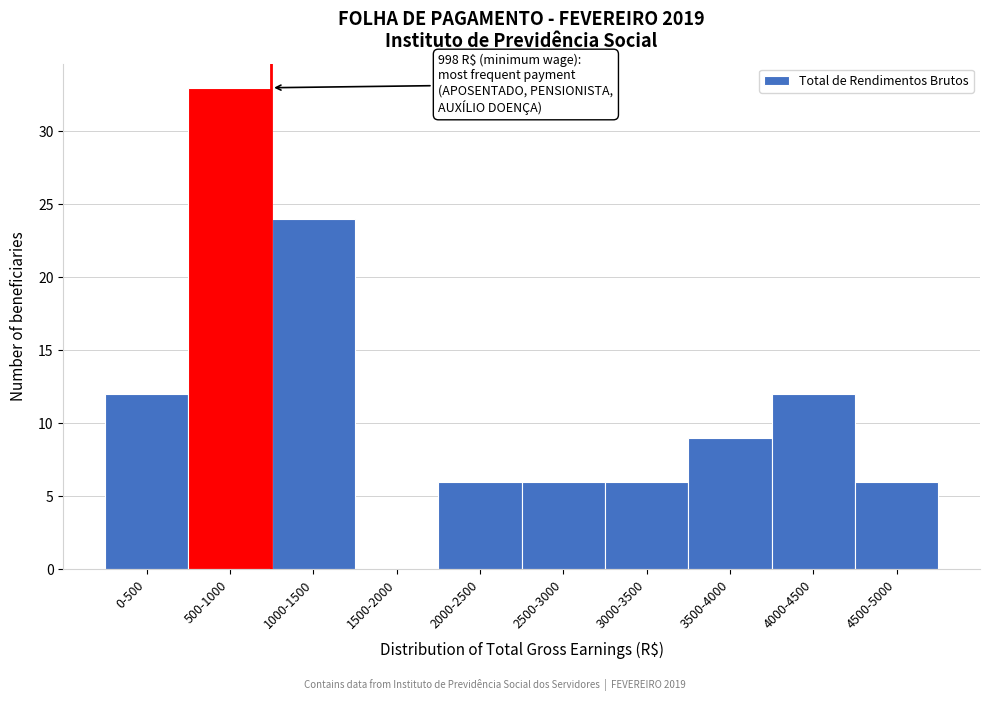

Reading left to right, extract all data points from this chart.

0-500=12	500-1000=33	1000-1500=24	1500-2000=0	2000-2500=6	2500-3000=6	3000-3500=6	3500-4000=9	4000-4500=12	4500-5000=6